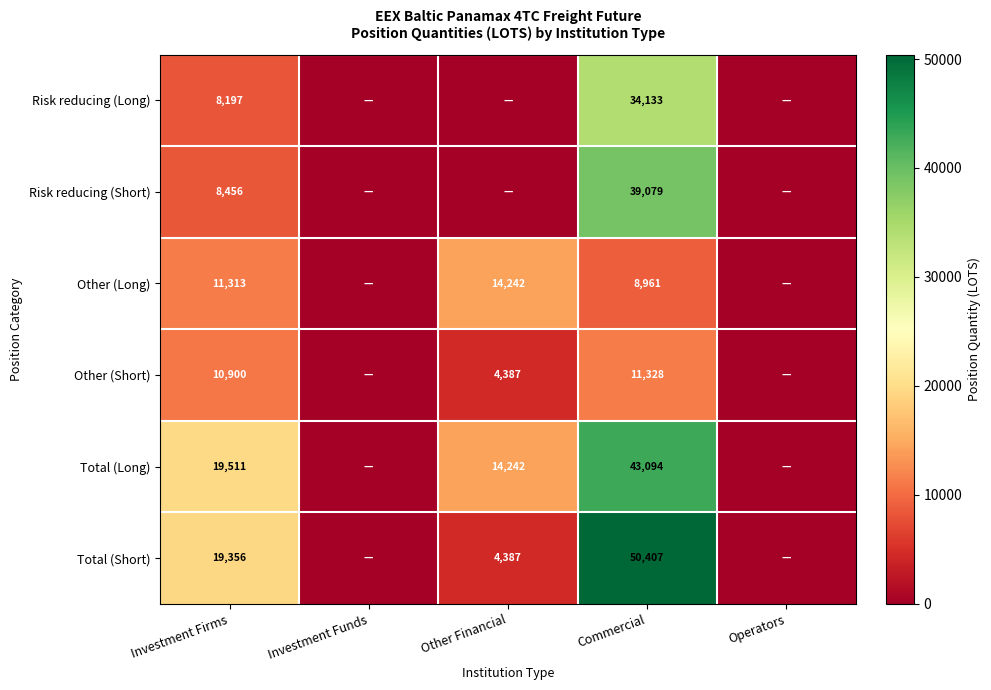

What is the sum of the Total (Short) values at Other Financial and Investment Firms?

23743